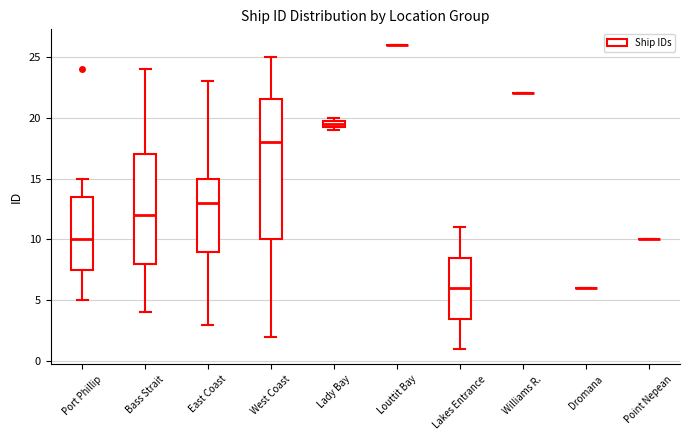

Comparing the boxes themselves (not the whiskers), which one is the tallest?

West Coast